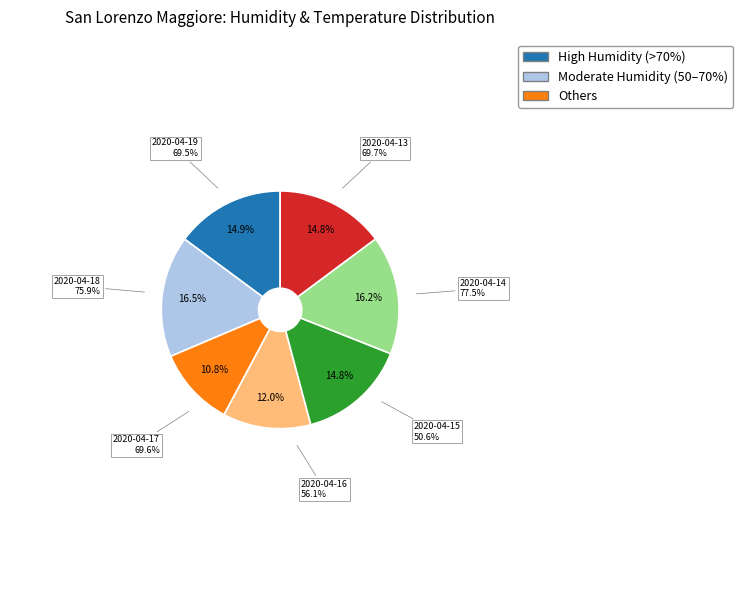

To the nearest percent, what is the combined percentage of 2020-04-17 and 2020-04-15?

26%